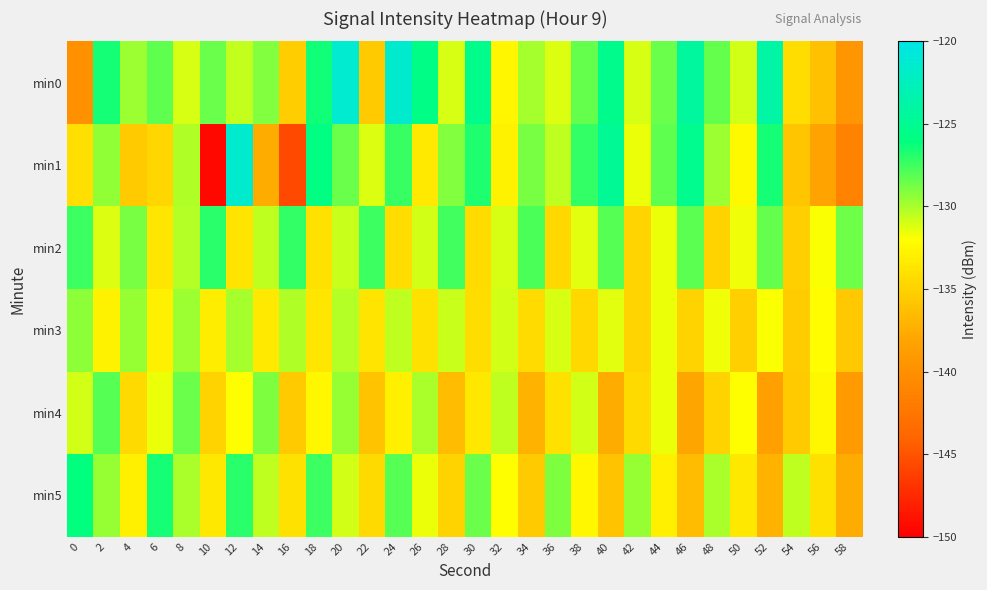

At which category is the sum across all series the highest?

20